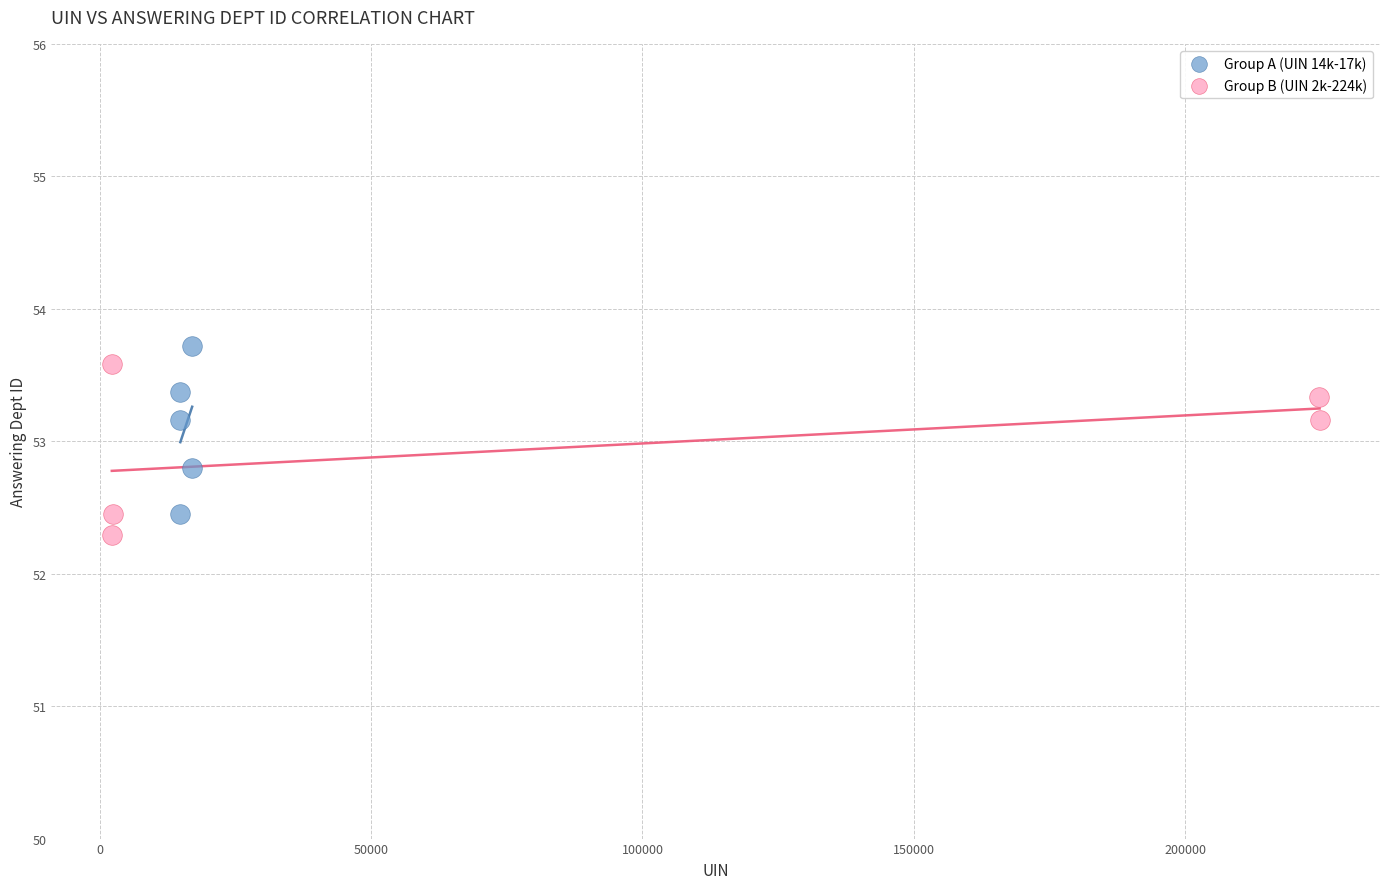

What are all the series names shown in the legend?

Group A (UIN 14k-17k), Group B (UIN 2k-224k)